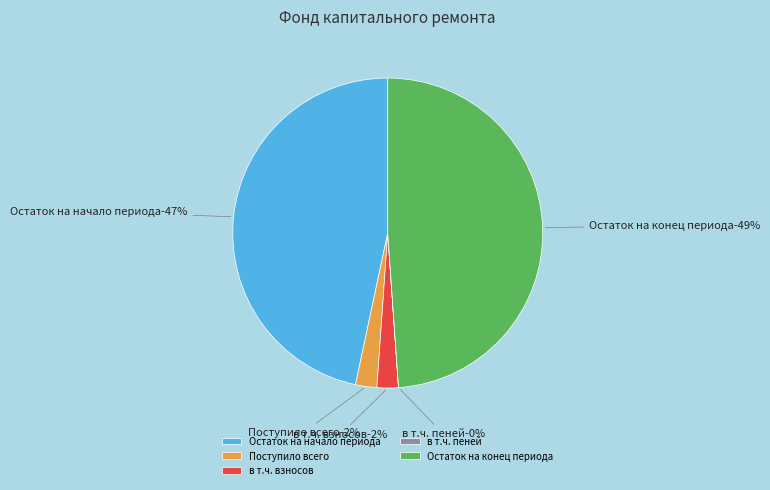

Which slice is the smallest?

в т.ч. пеней